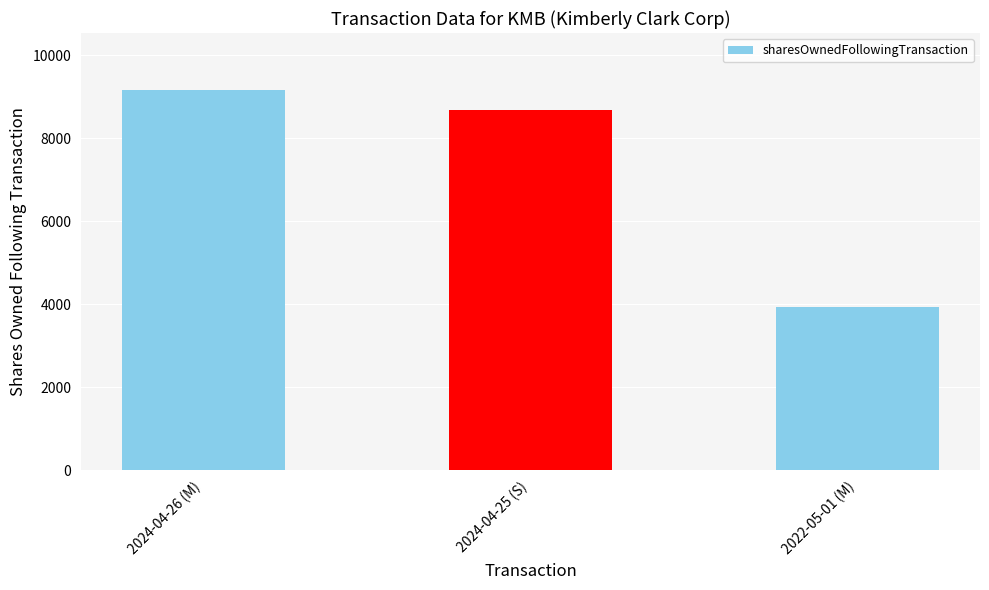

Approximately how many times larger is the value at 2024-04-25 (S) compared to 2022-05-01 (M)?

2.2